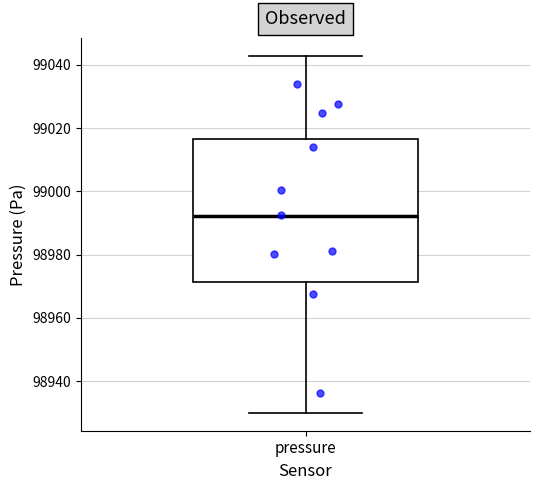

Where is the lower edge of the box for pressure on the y-axis? The values are not printed on the chart, so give them approximately, as read against the axis.

98972